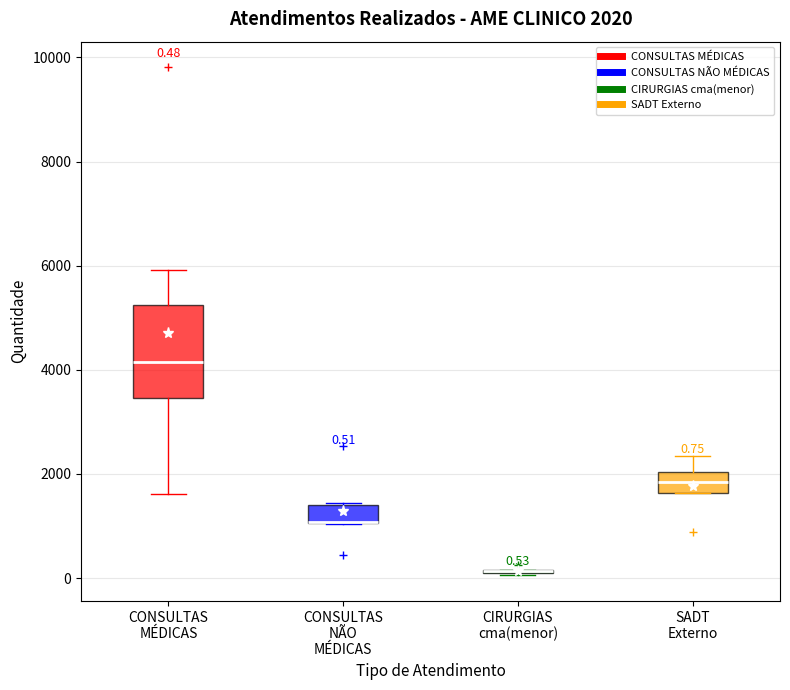

Comparing the boxes themselves (not the whiskers), which one is the tallest?

CONSULTAS MÉDICAS